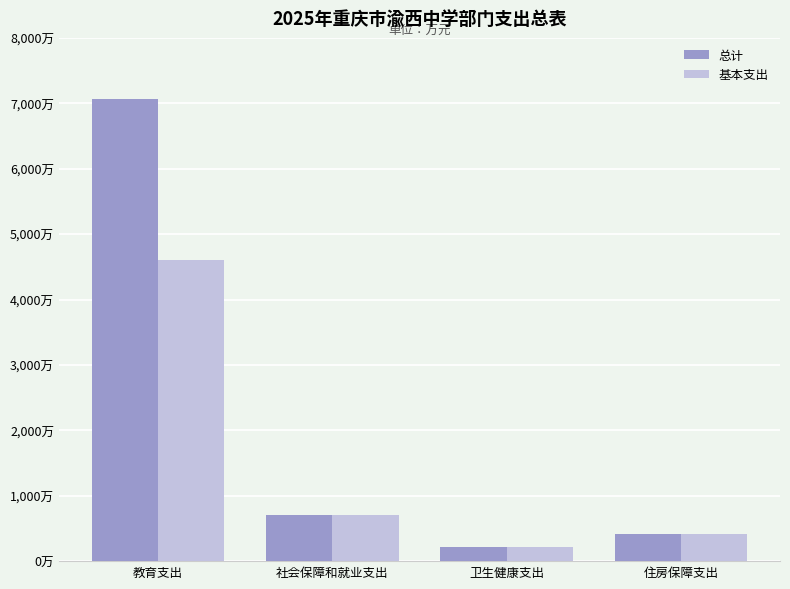

Reading left to right, extract all data points from this chart.

总计: 教育支出=7071.4	社会保障和就业支出=706.8	卫生健康支出=209.4	住房保障支出=410.7
基本支出: 教育支出=4599.4	社会保障和就业支出=706.8	卫生健康支出=209.4	住房保障支出=410.7